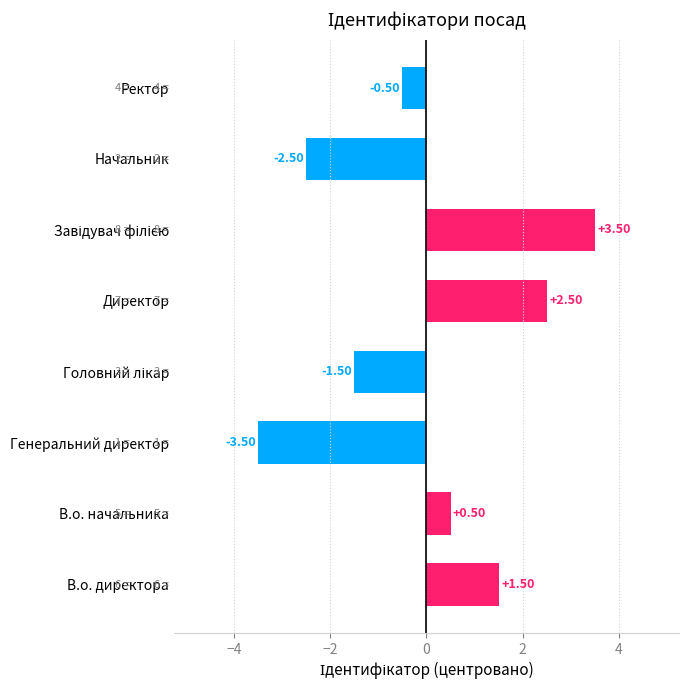

Which category has the lowest value across all series?

Генеральний директор